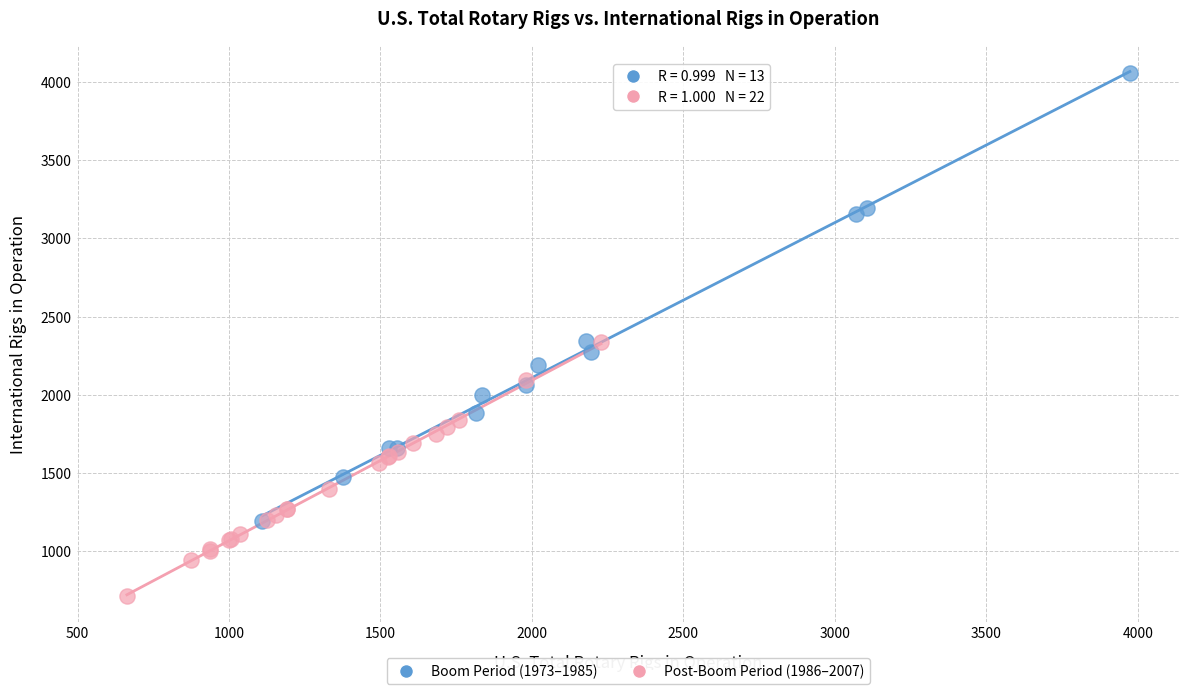

Which series contains the lowest Y value?

Post-Boom Period (1986–2007)